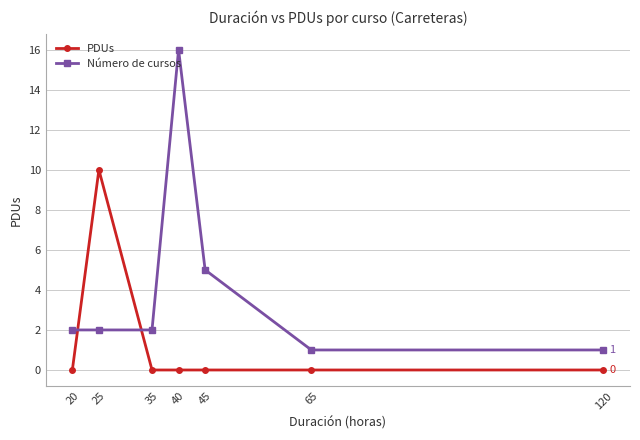

What value does the Número de cursos series have at 45?

5